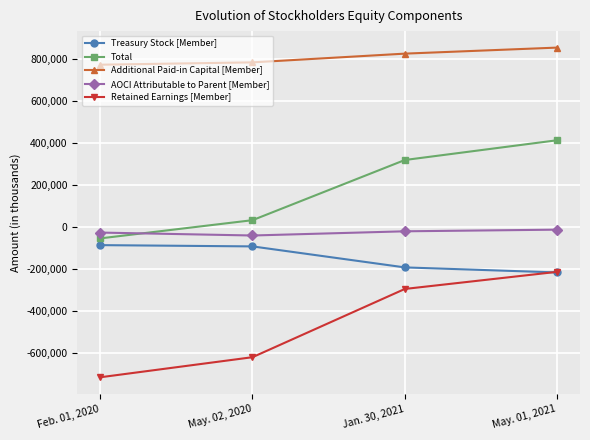

What are all the series names shown in the legend?

Treasury Stock [Member], Total, Additional Paid-in Capital [Member], AOCI Attributable to Parent [Member], Retained Earnings [Member]